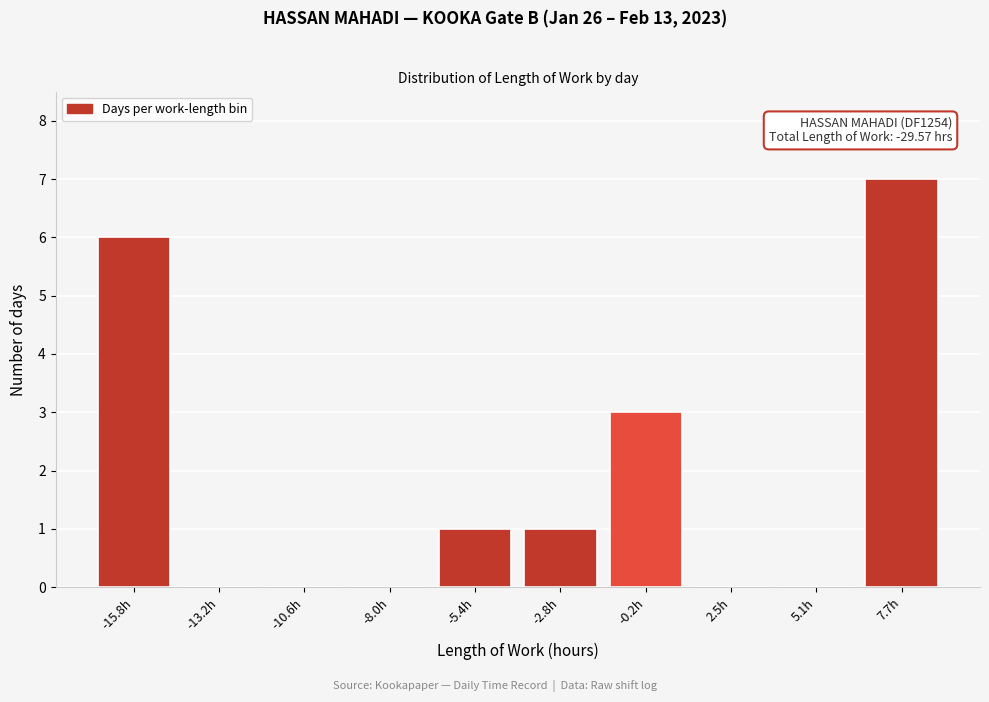

Reading right to left, extract all data points from this chart.

7.7h=7	5.1h=0	2.5h=0	-0.2h=3	-2.8h=1	-5.4h=1	-8.0h=0	-10.6h=0	-13.2h=0	-15.8h=6